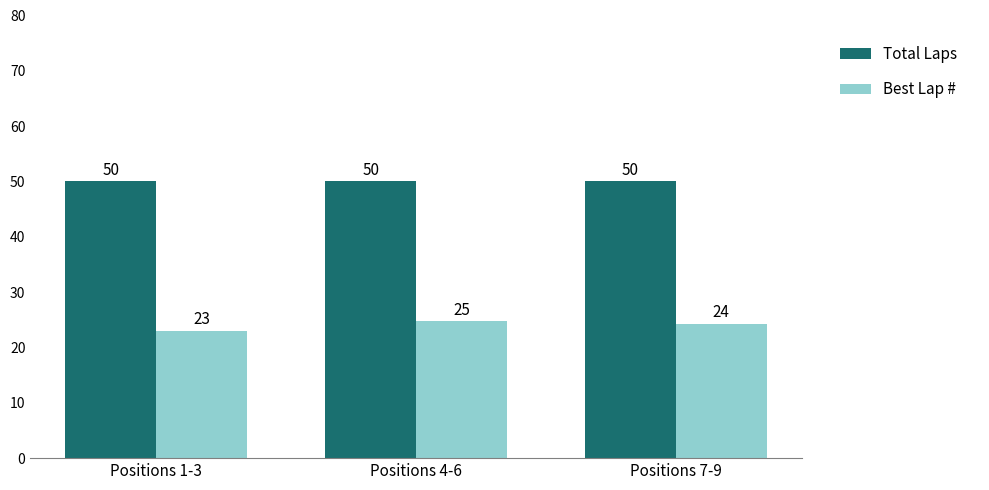

What is the sum of the Total Laps values at Positions 7-9 and Positions 1-3?

100.0